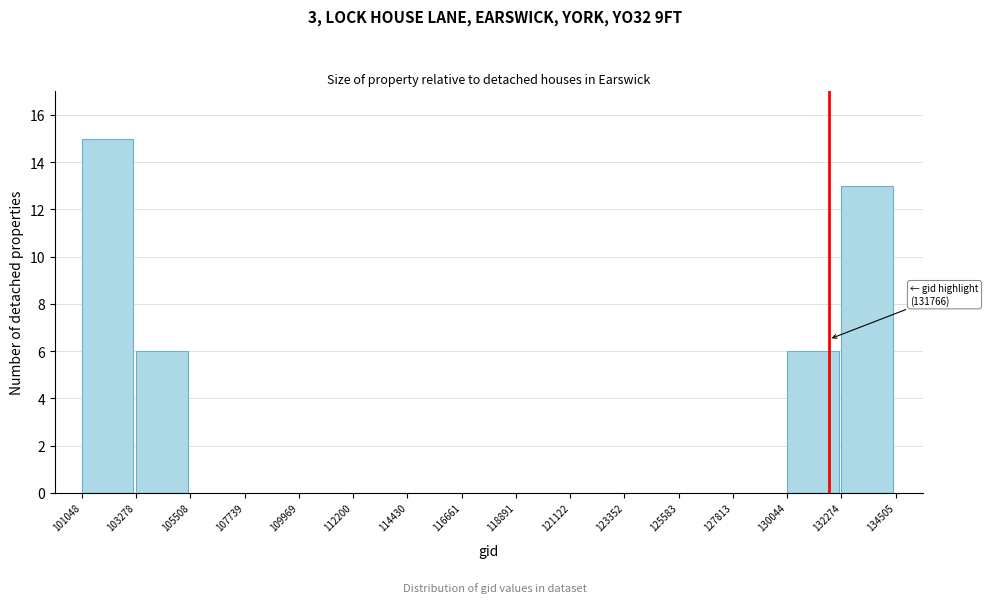

Over which range of the x-axis is the bar tallest?

101048 to 103278